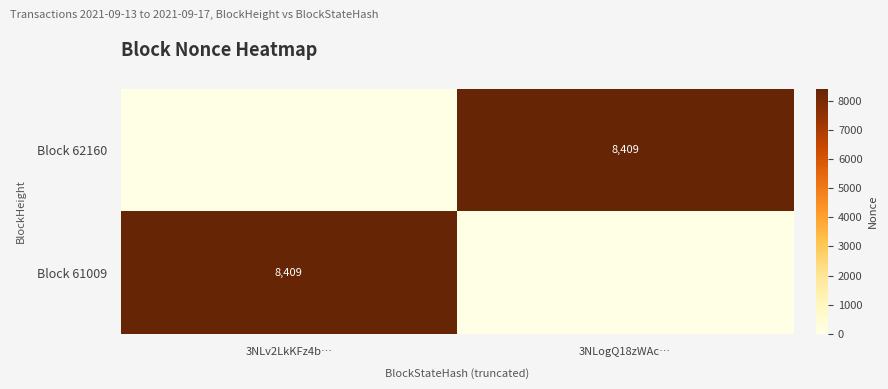

At which label is Block 62160 closest to 4204?

3NLv2LkKFz4b…